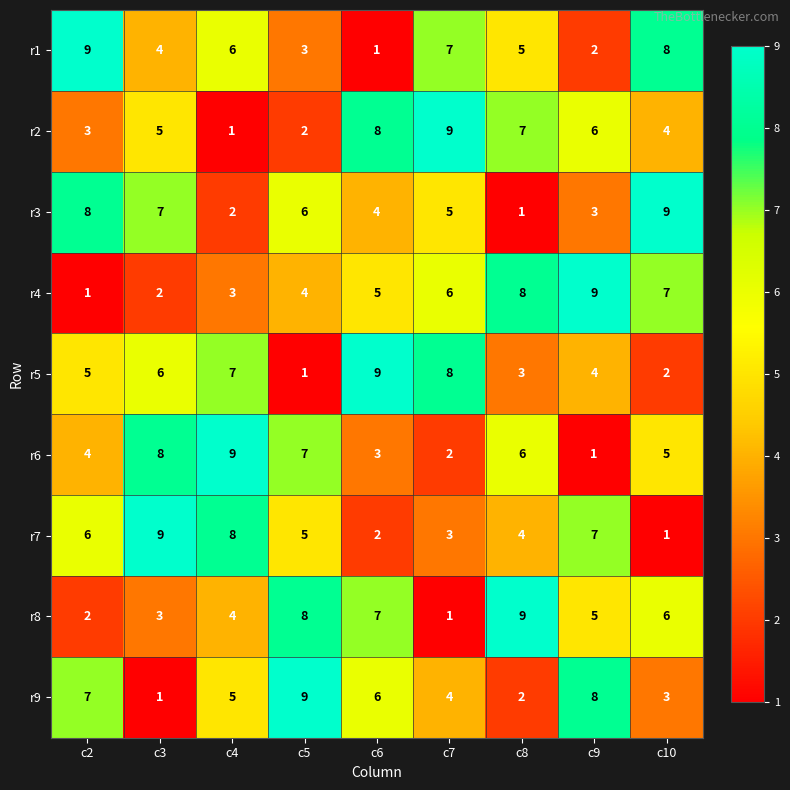

The value of r1 at c8 is 5. True or false?

True